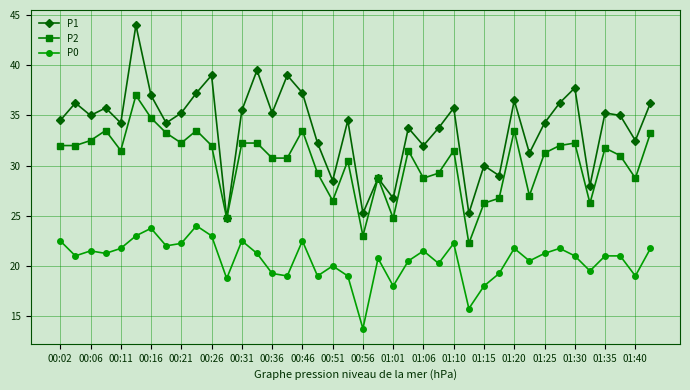

What is the minimum value shown in the chart?

13.8